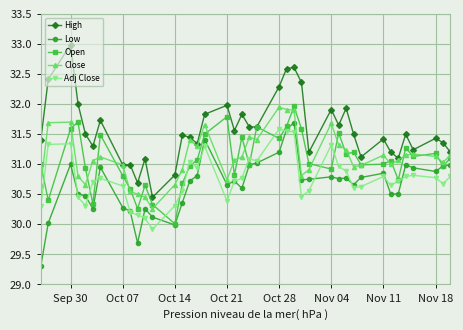

What is the maximum value shown in the chart?

33.0